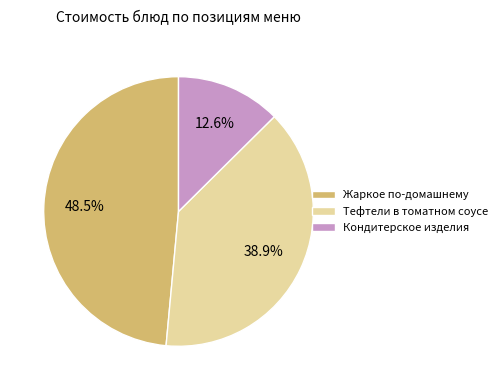

To the nearest percent, what is the average slice percentage?

33%